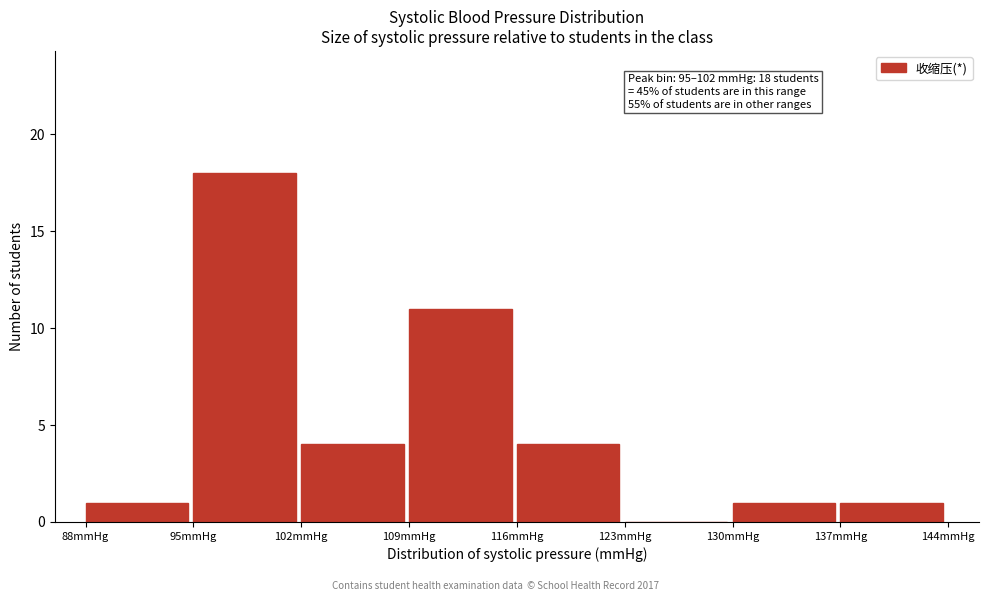

Over which range of the x-axis is the bar tallest?

95 to 102